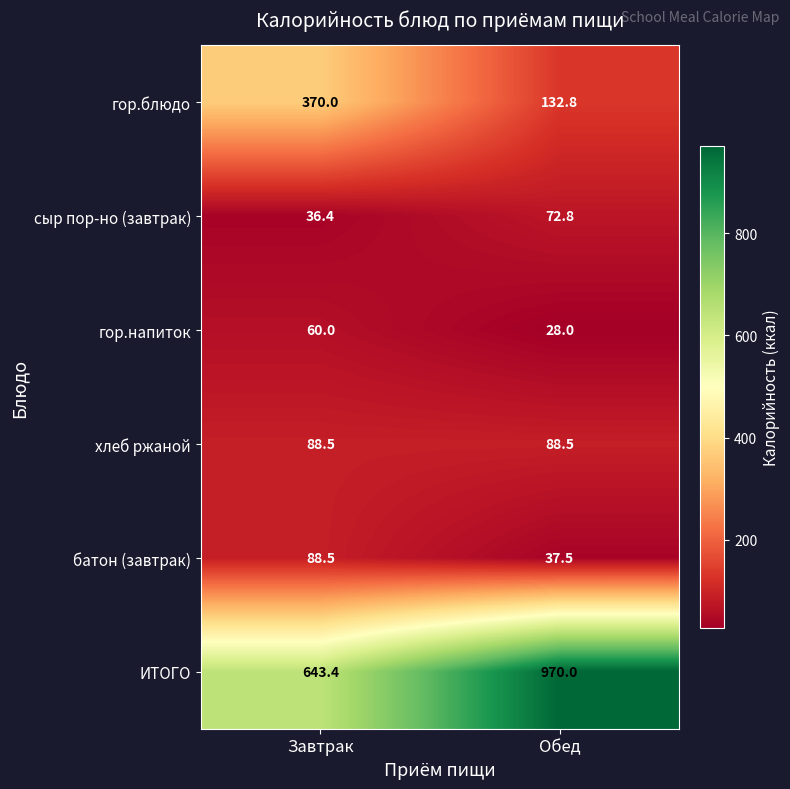

Reading right to left, what are all the values shown in this chart?

гор.блюдо: Обед=132.8	Завтрак=370.0
сыр пор-но (завтрак): Обед=72.8	Завтрак=36.4
гор.напиток: Обед=28.0	Завтрак=60.0
хлеб ржаной: Обед=88.5	Завтрак=88.5
батон (завтрак): Обед=37.5	Завтрак=88.5
ИТОГО: Обед=970.0	Завтрак=643.4